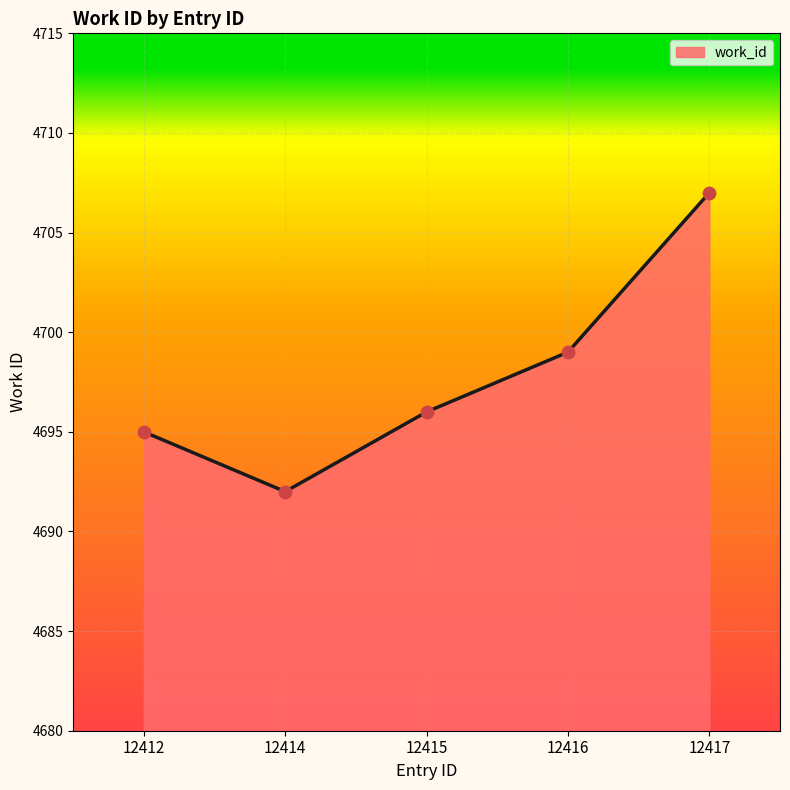

What is the change in value from 12414 to 12415?

+4